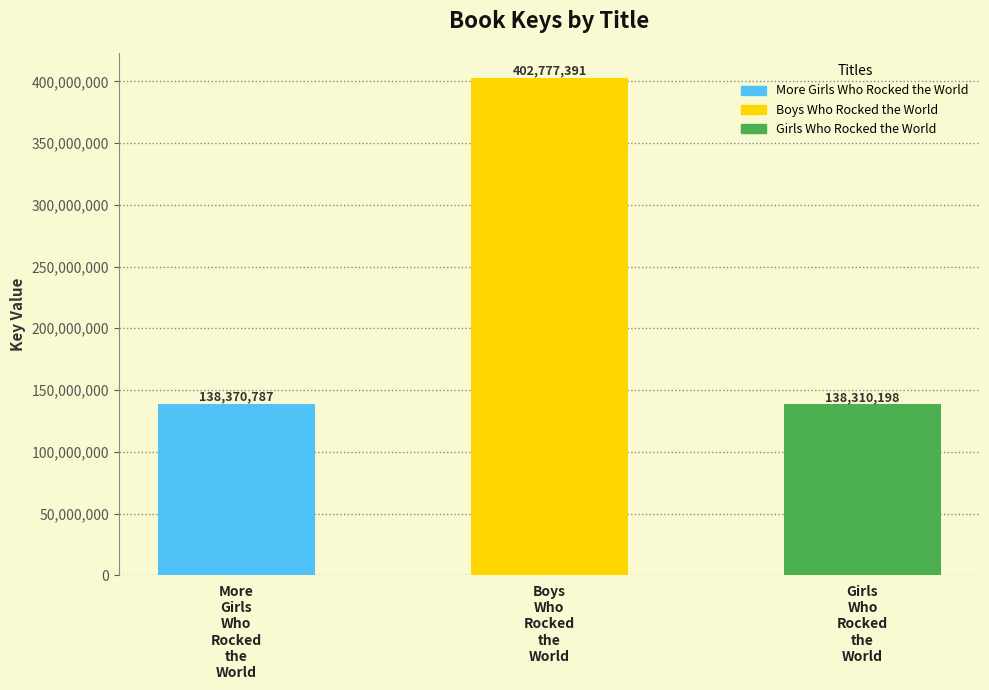

What is the difference between the values at Girls
Who
Rocked
the
World and More
Girls
Who
Rocked
the
World?

60589